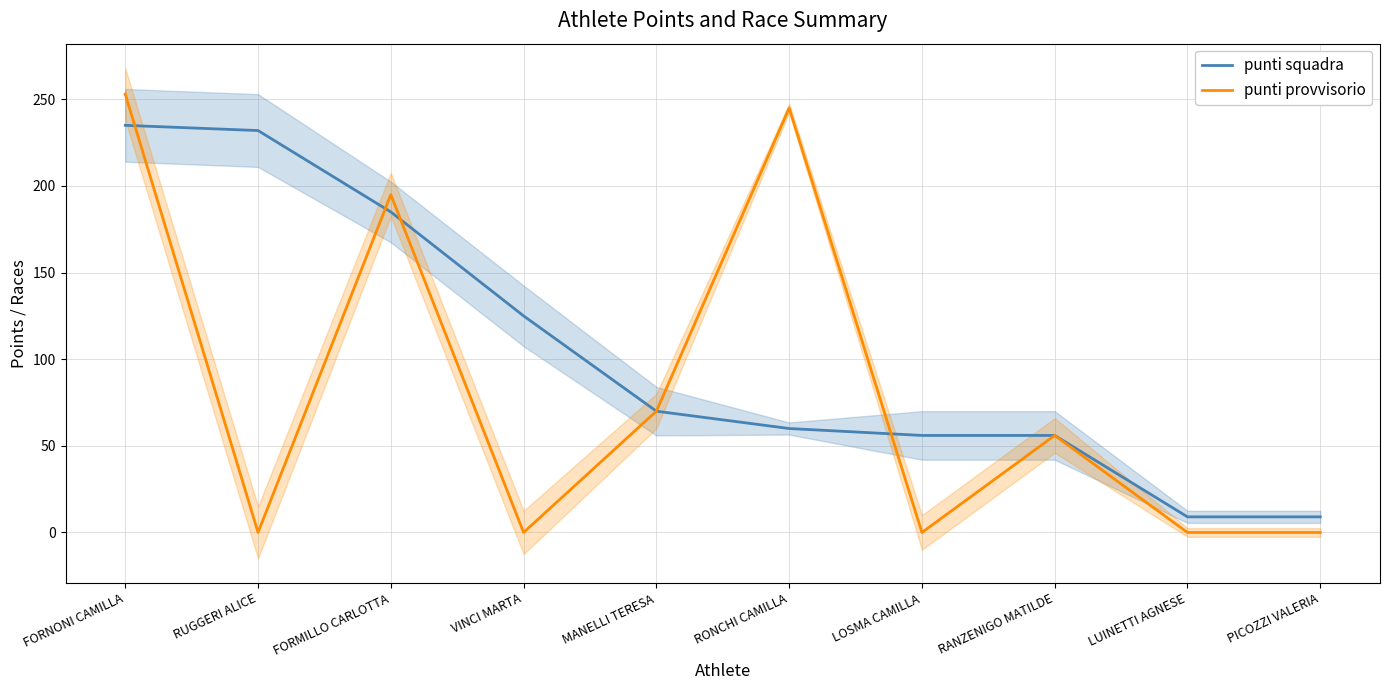

Is it true that punti squadra equals 87 at RANZENIGO MATILDE?

False